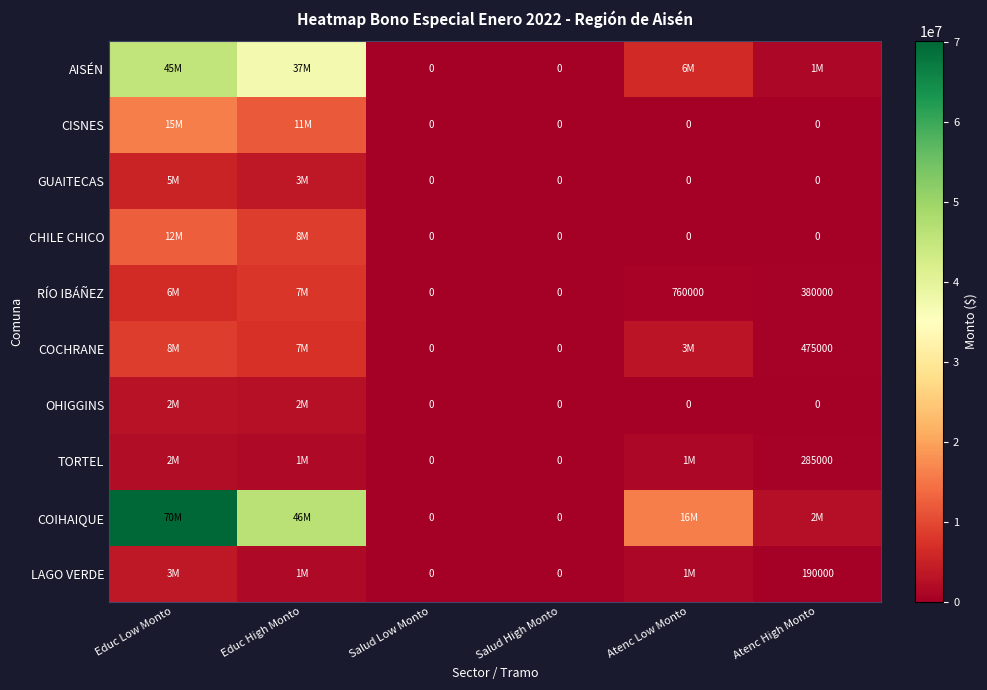

The RÍO IBÁÑEZ series shows 380000 at Atenc High Monto. True or false?

True